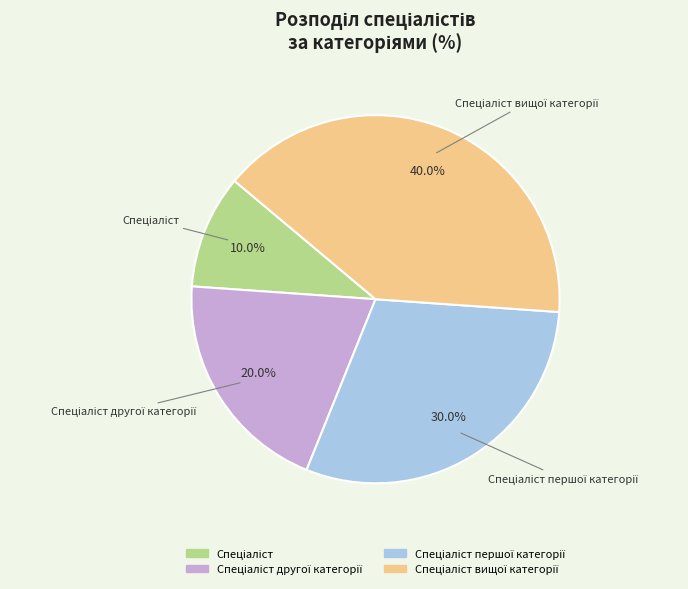

Is there any slice that represents more than half of the pie?

No